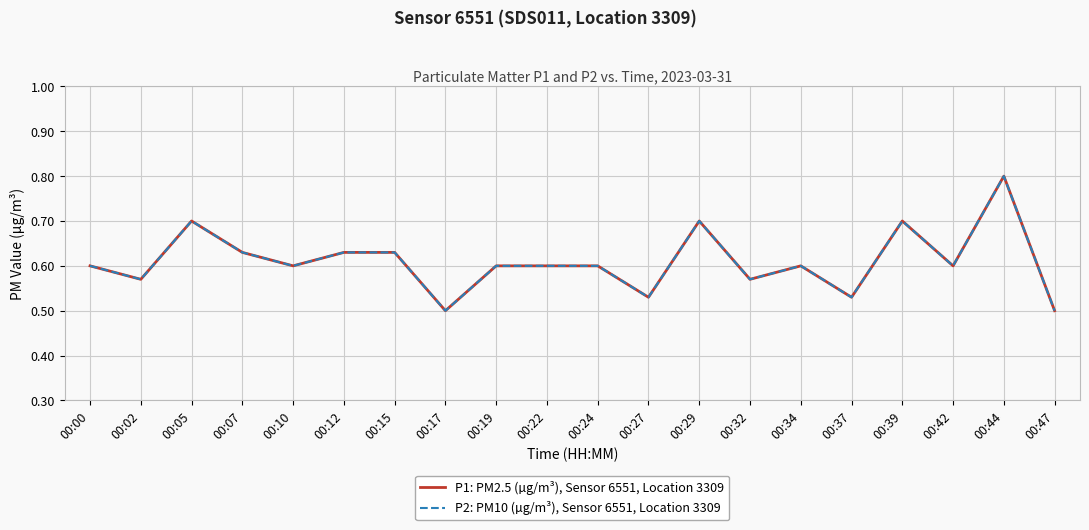

Reading right to left, what are all the values shown in this chart?

P1: PM2.5 (µg/m³), Sensor 6551, Location 3309: 0.5	0.8	0.6	0.7	0.5	0.6	0.6	0.7	0.5	0.6	0.6	0.6	0.5	0.6	0.6	0.6	0.6	0.7	0.6	0.6
P2: PM10 (µg/m³), Sensor 6551, Location 3309: 0.5	0.8	0.6	0.7	0.5	0.6	0.6	0.7	0.5	0.6	0.6	0.6	0.5	0.6	0.6	0.6	0.6	0.7	0.6	0.6